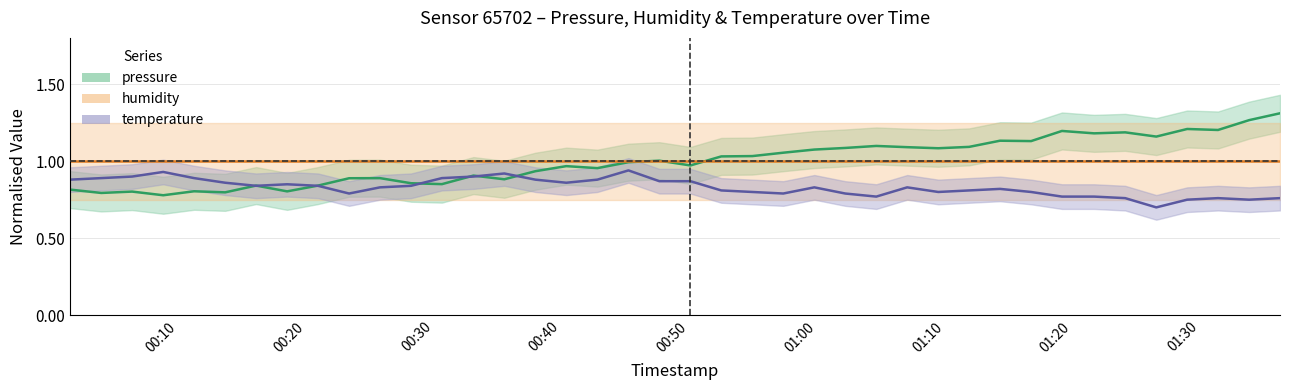

What is the spread (max minus min) of values at 00:40?

0.2